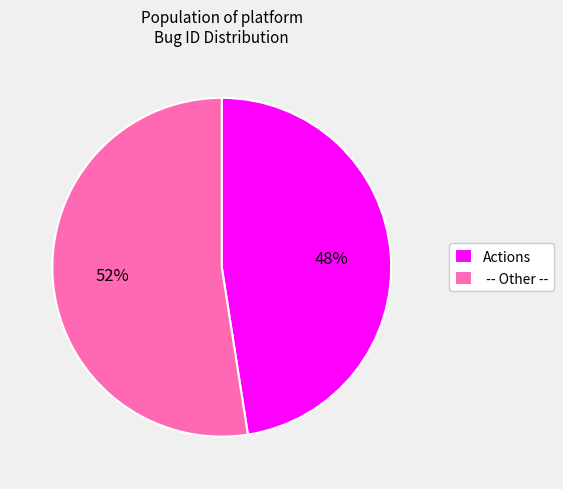

To the nearest percent, what is the average slice percentage?

50%